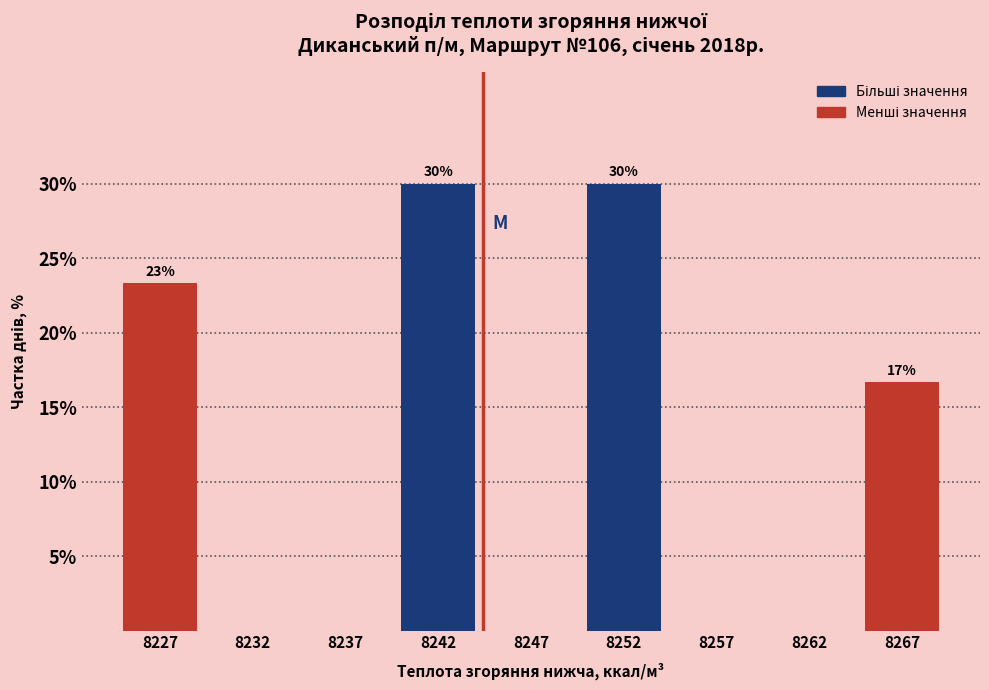

Reading left to right, extract all data points from this chart.

8227=23.3	8232=0.0	8237=0.0	8242=30.0	8247=0.0	8252=30.0	8257=0.0	8262=0.0	8267=16.7